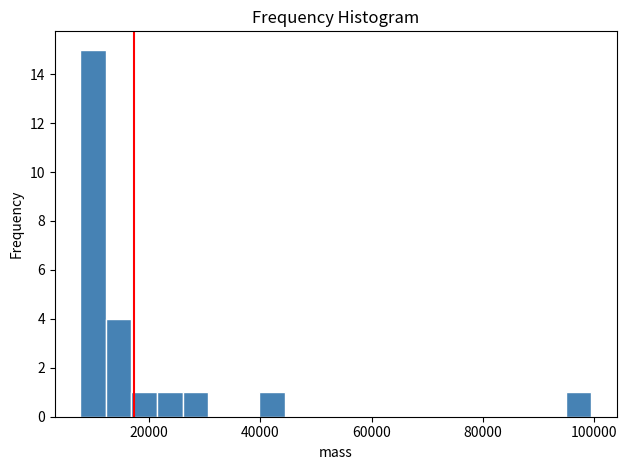

Around what value on the x-axis is the tallest bar? Give the approximate position of its centre, as read against the axis.

10000